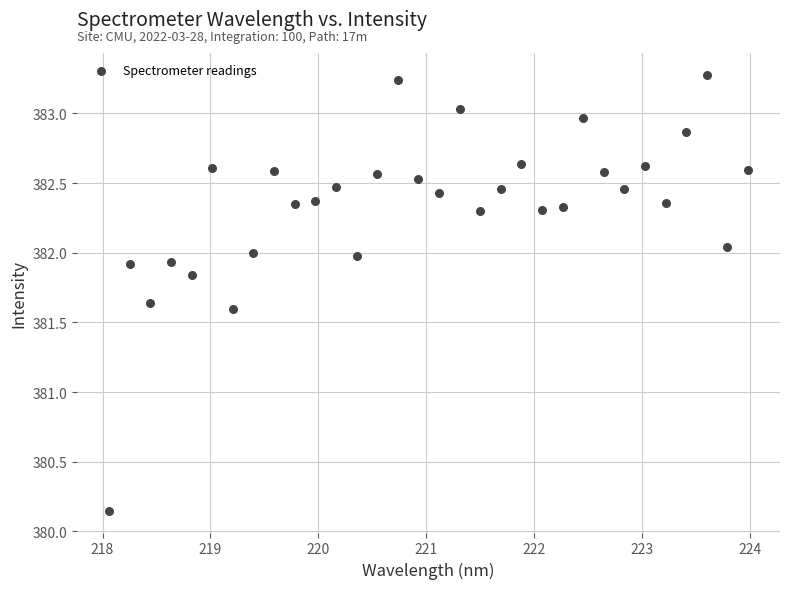

What is the range of Y values (max minus min)?

3.1